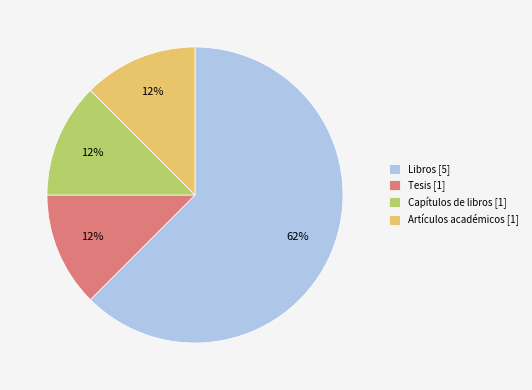

Is there a majority slice in this chart?

Yes